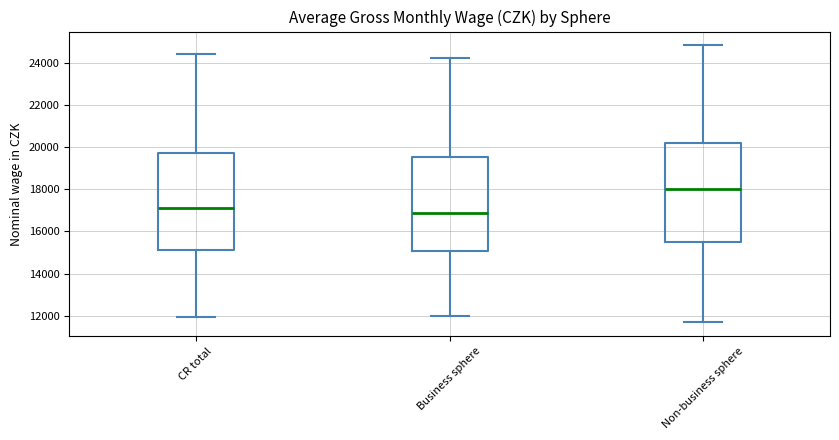

Reading left to right, transcribe this box plot: for each box, give where its median line is, the range the box spans, and where its two whiskers end, as read against the y-axis. The values are not printed on the chart, so give them approximately, as read against the axis.

CR total: median 17000, box 15200 to 19600, whiskers 12000 to 24400
Business sphere: median 16800, box 15000 to 19600, whiskers 12000 to 24200
Non-business sphere: median 18000, box 15600 to 20200, whiskers 11600 to 24800